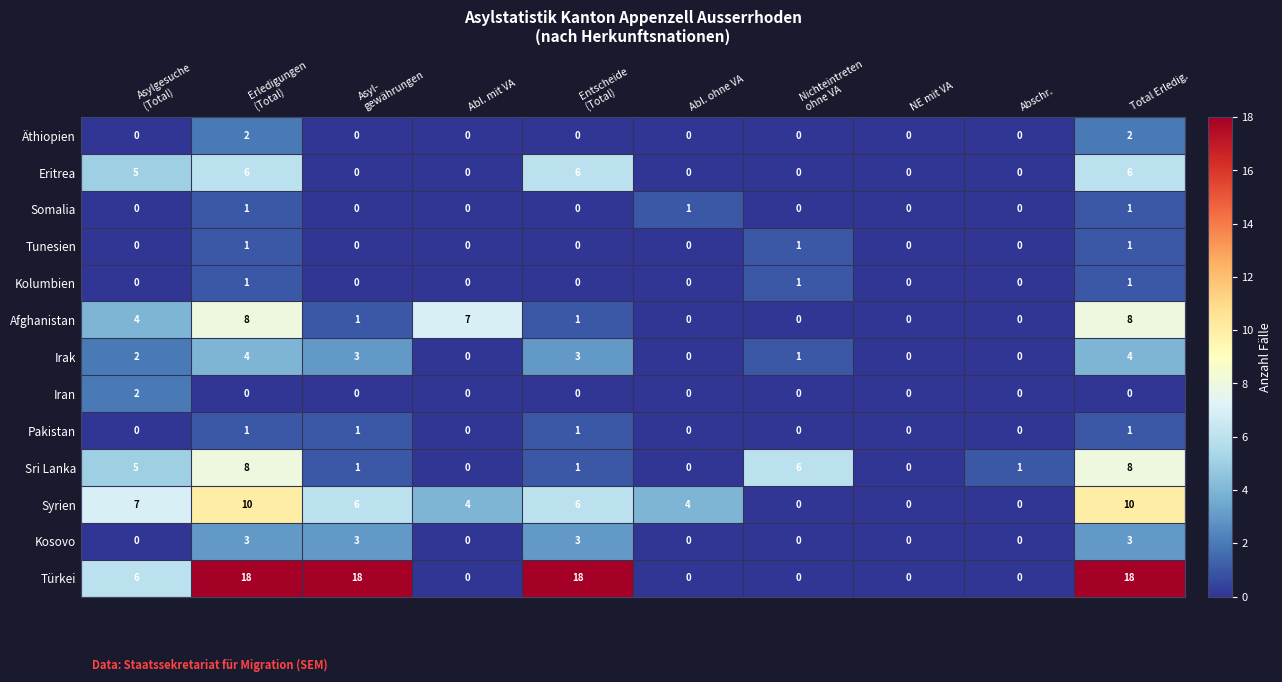

How many positive values does the Tunesien series have?

3